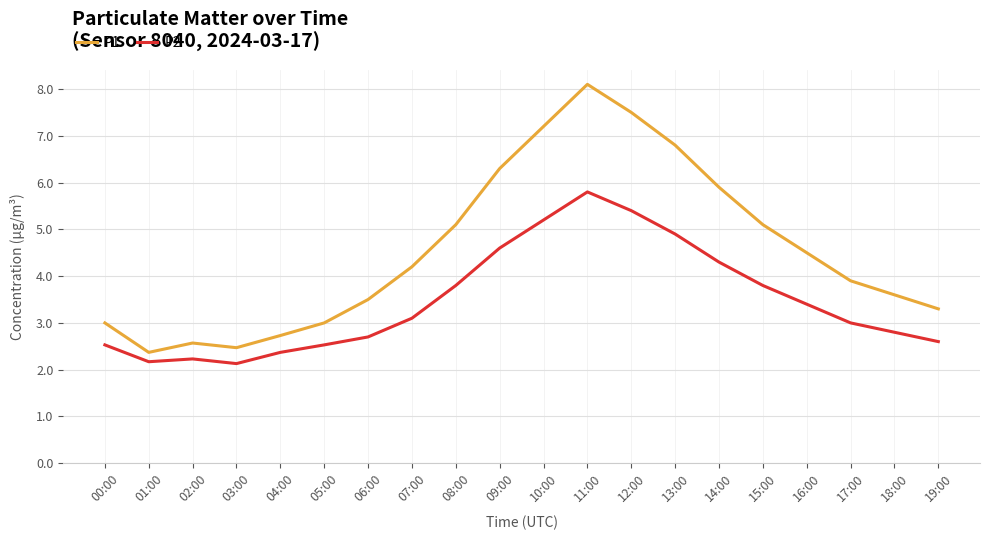

The P2 series shows 5.2 at 10:00. True or false?

True